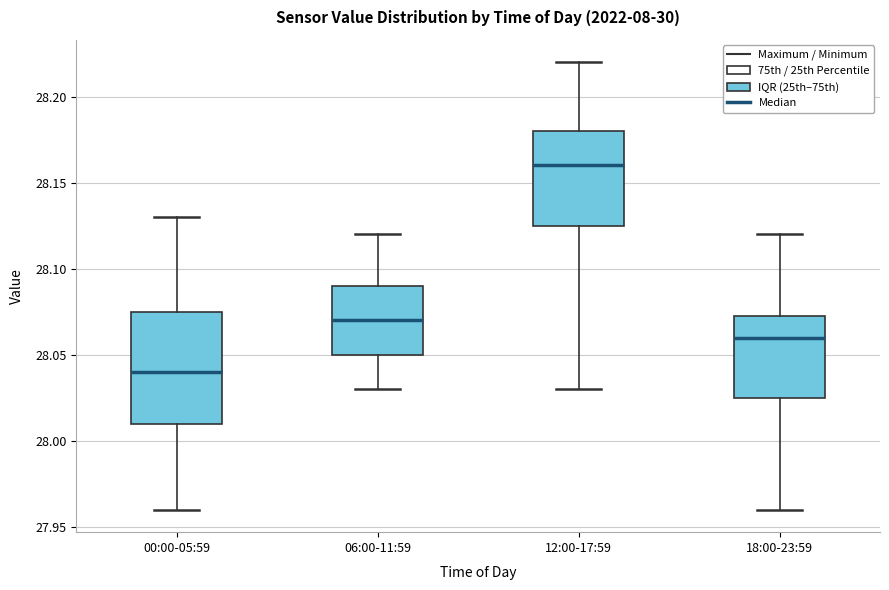

Which box has the lowest median line?

00:00-05:59